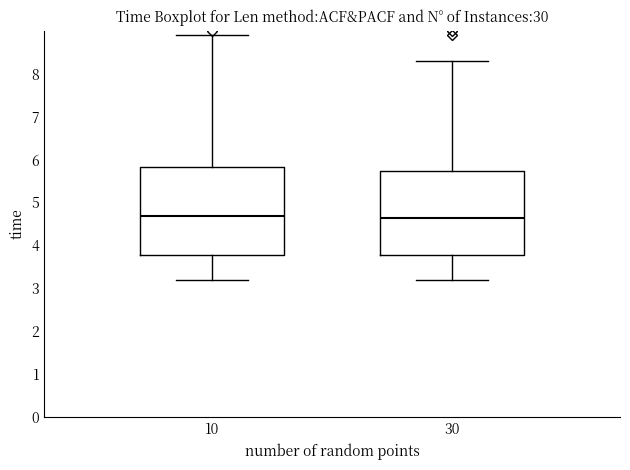

Reading left to right, read every box against the y-axis: the position of its median line, the range the box covers, and the ends of its whiskers. The values are not printed on the chart, so give them approximately, as read against the axis.

10: median 4.7, box 3.8 to 5.8, whiskers 3.2 to 8.9
30: median 4.6, box 3.8 to 5.7, whiskers 3.2 to 8.3